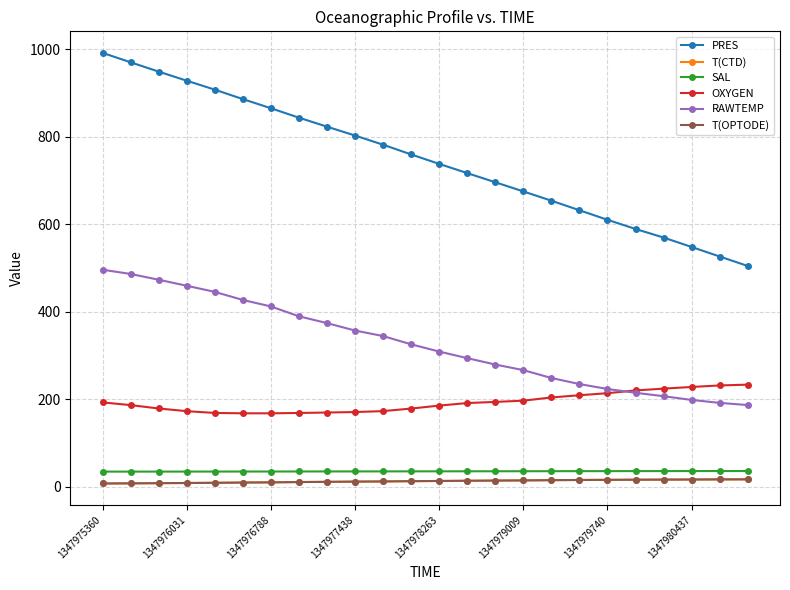

True or false: RAWTEMP and OXYGEN cross at least once.

True